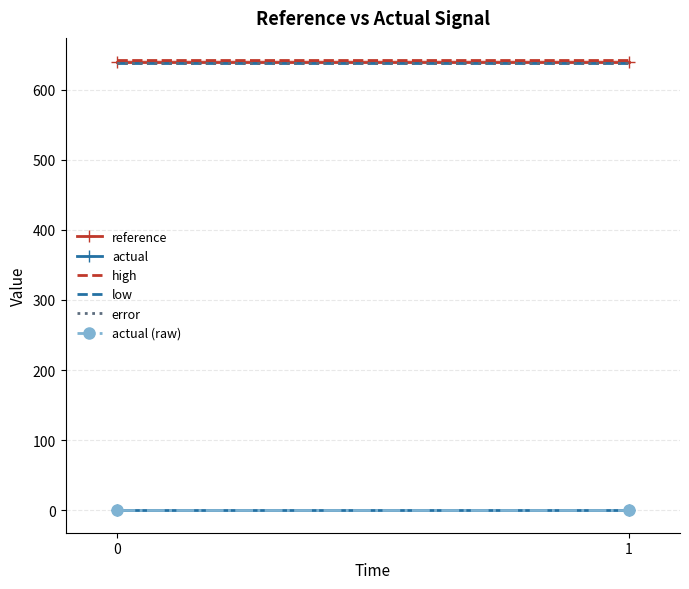

What is the total value across all series at 1?

2558.1